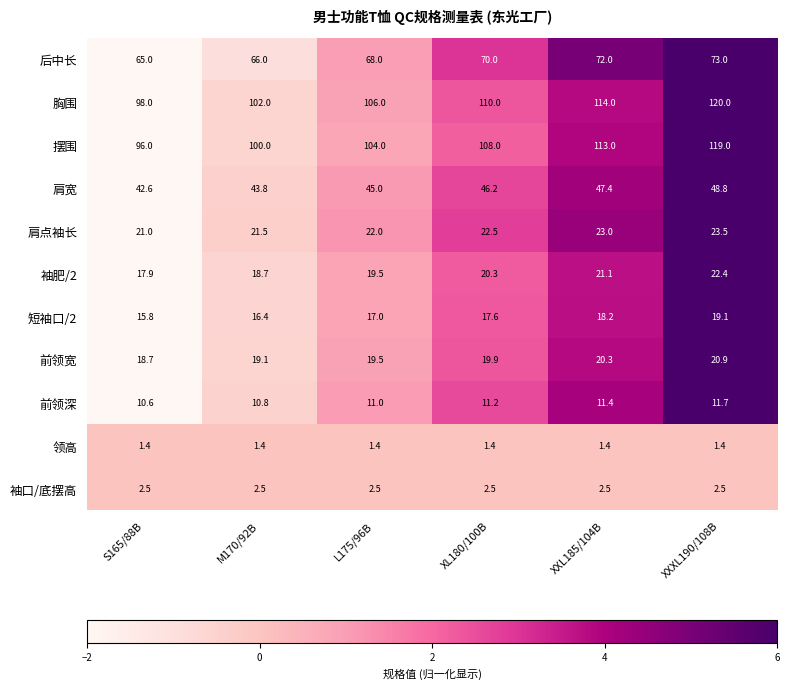

Where is 前领宽 nearest to the value 19?

M170/92B